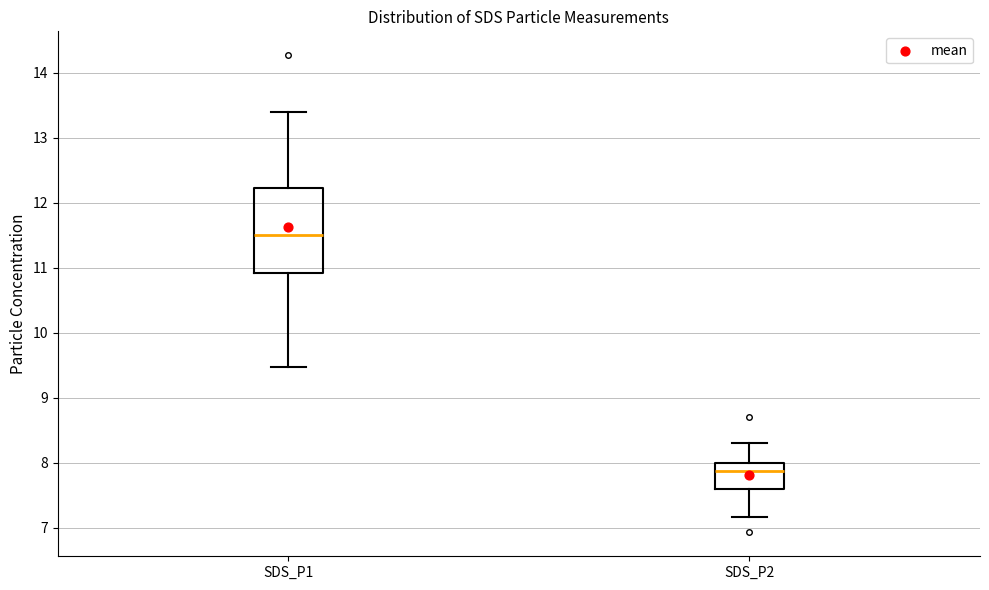

Comparing the boxes themselves (not the whiskers), which one is the tallest?

SDS_P1